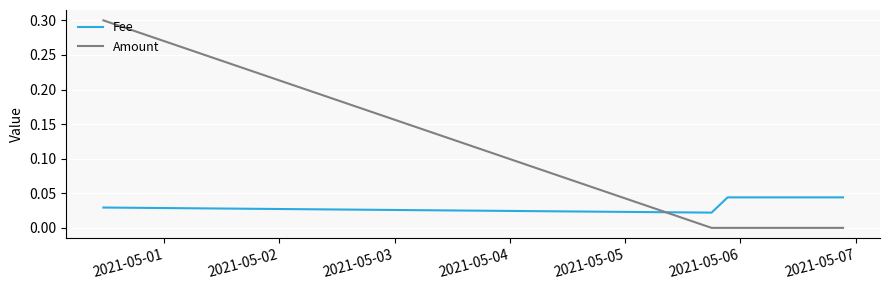

What is the average value of the Amount series?

0.1